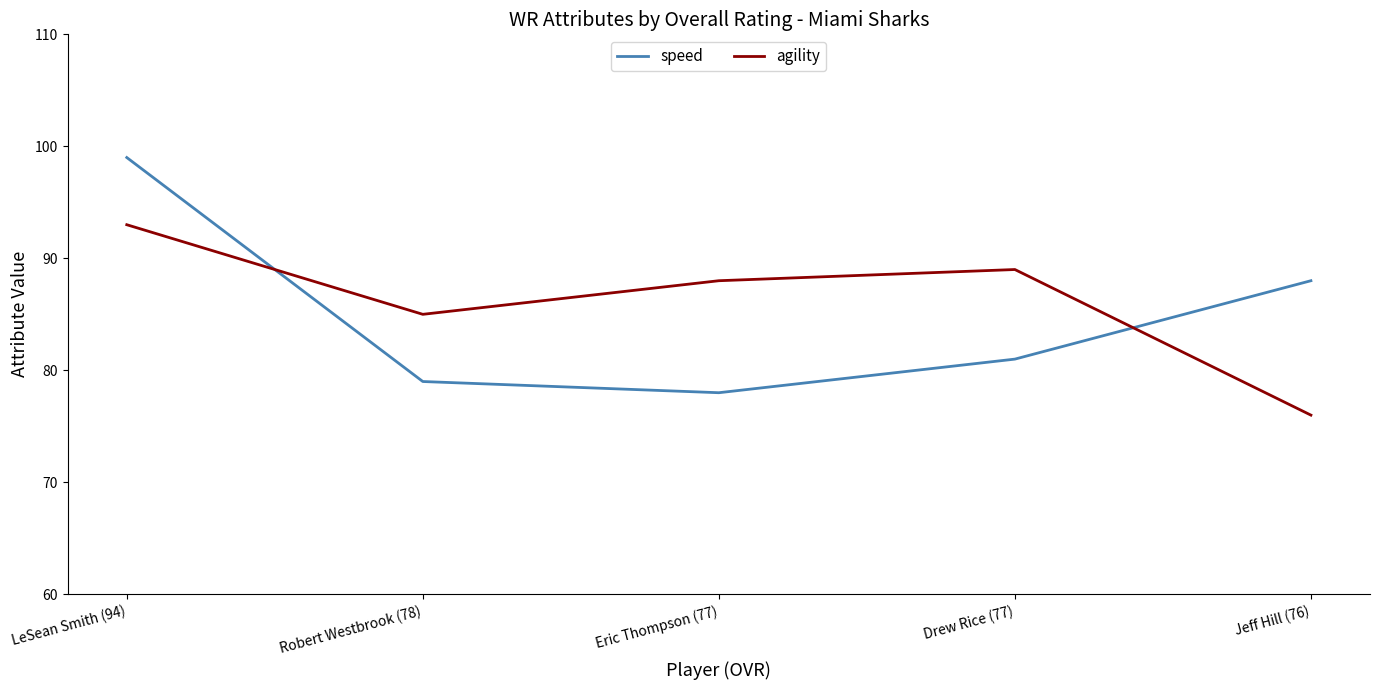

At Jeff Hill (76), list the series in order from smallest to largest.

agility, speed